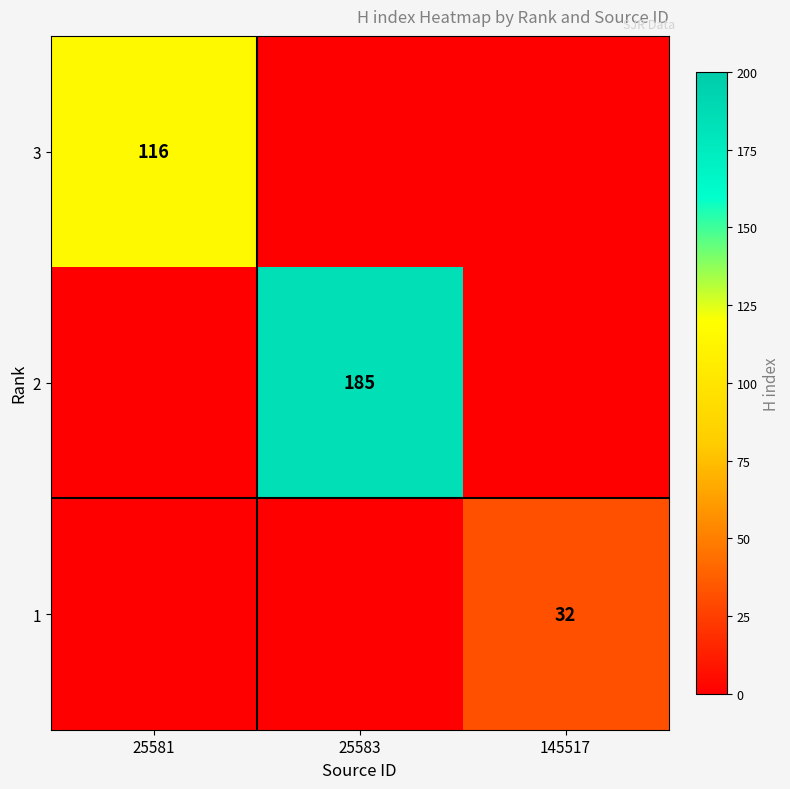

True or false: 2 has a value of 185 at 25583.

True